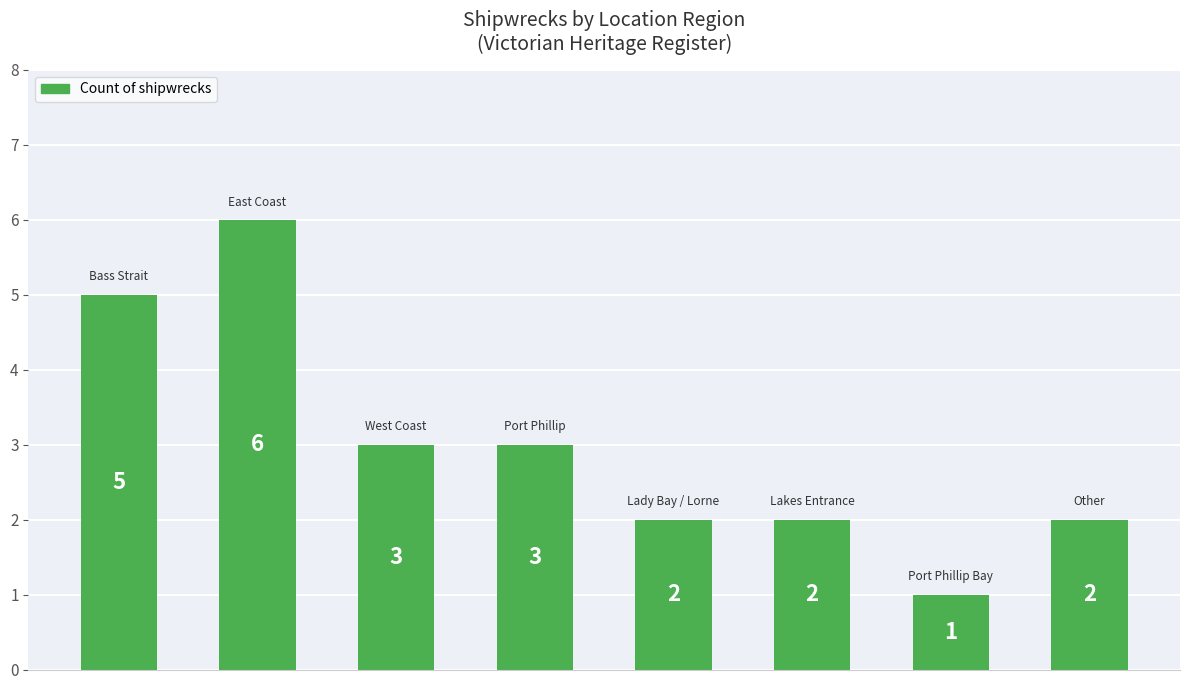

How many distinct data groups are displayed?

1